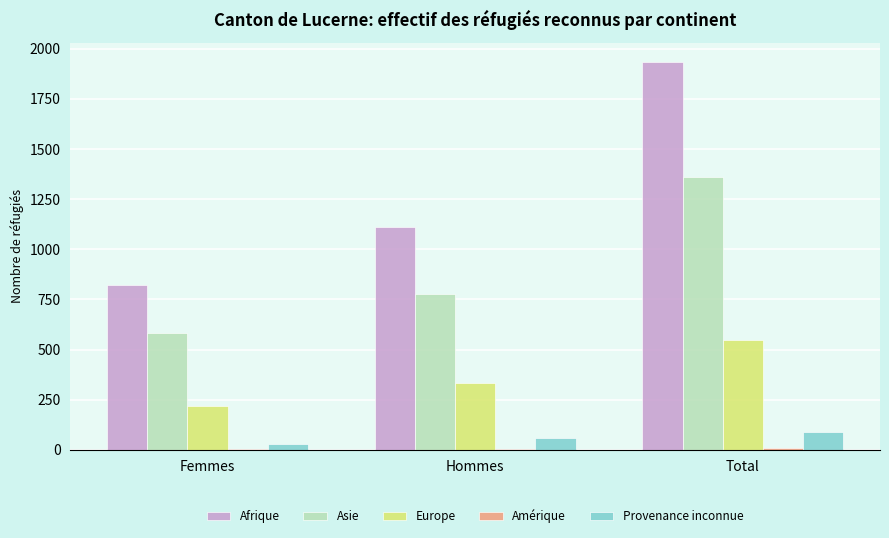

Which label corresponds to the largest value in the chart?

Total